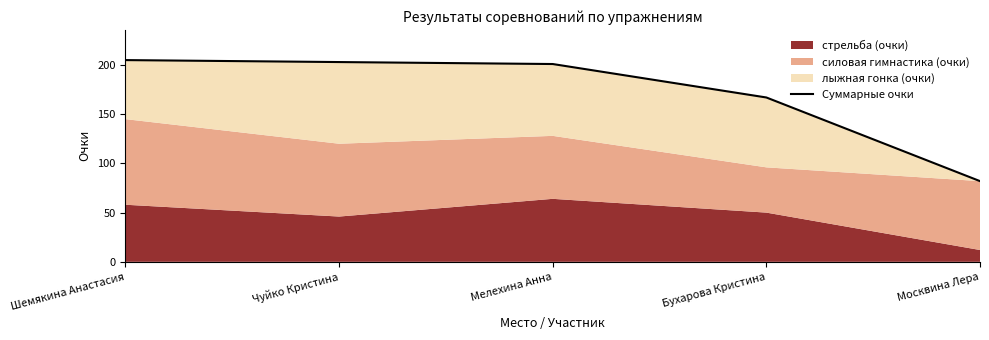

Between Бухарова Кристина and Чуйко Кристина, which is larger?

Чуйко Кристина